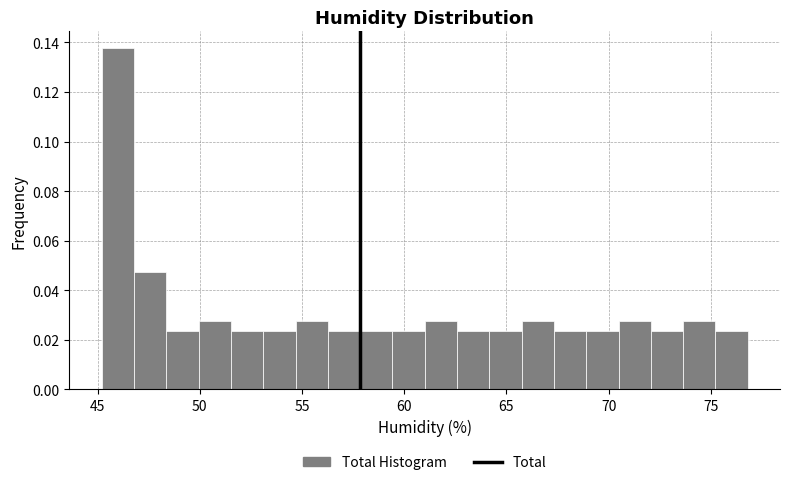

Around what value on the x-axis is the tallest bar? Give the approximate position of its centre, as read against the axis.

46.0